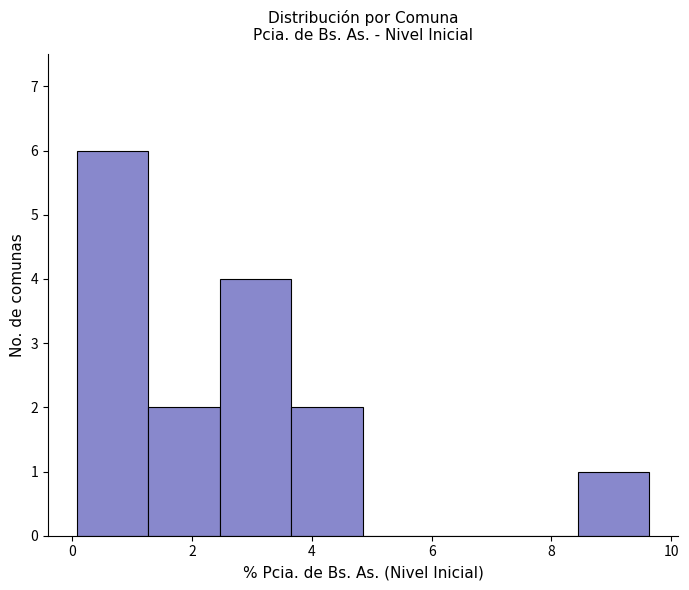

Reading left to right, list every bar in this chart as the range it spans on the x-axis followed by its height. Neither the bar edges nor the heights are printed on the chart, so give them approximately, as read against the axes.

0.0 to 1.2: 6
1.2 to 2.4: 2
2.4 to 3.6: 4
3.6 to 4.8: 2
4.8 to 6.0: 0
6.0 to 7.2: 0
7.2 to 8.4: 0
8.4 to 9.6: 1